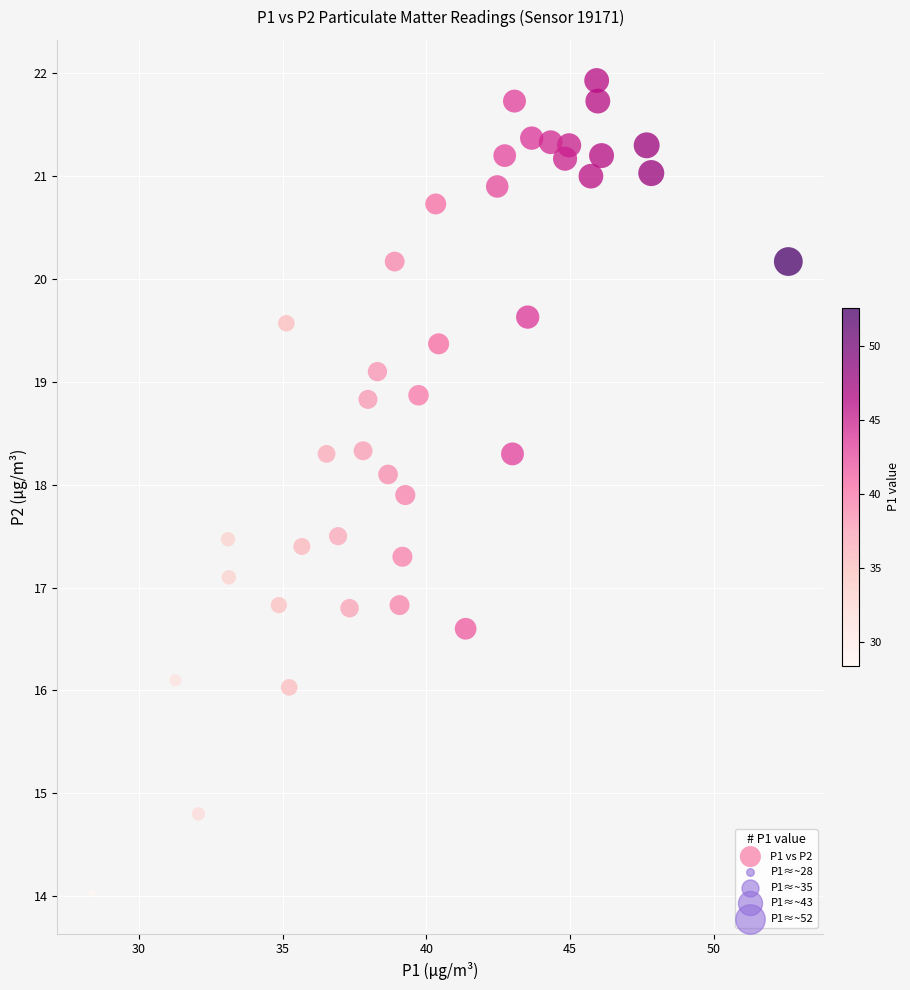

What is the range of X values (max minus min)?

24.2